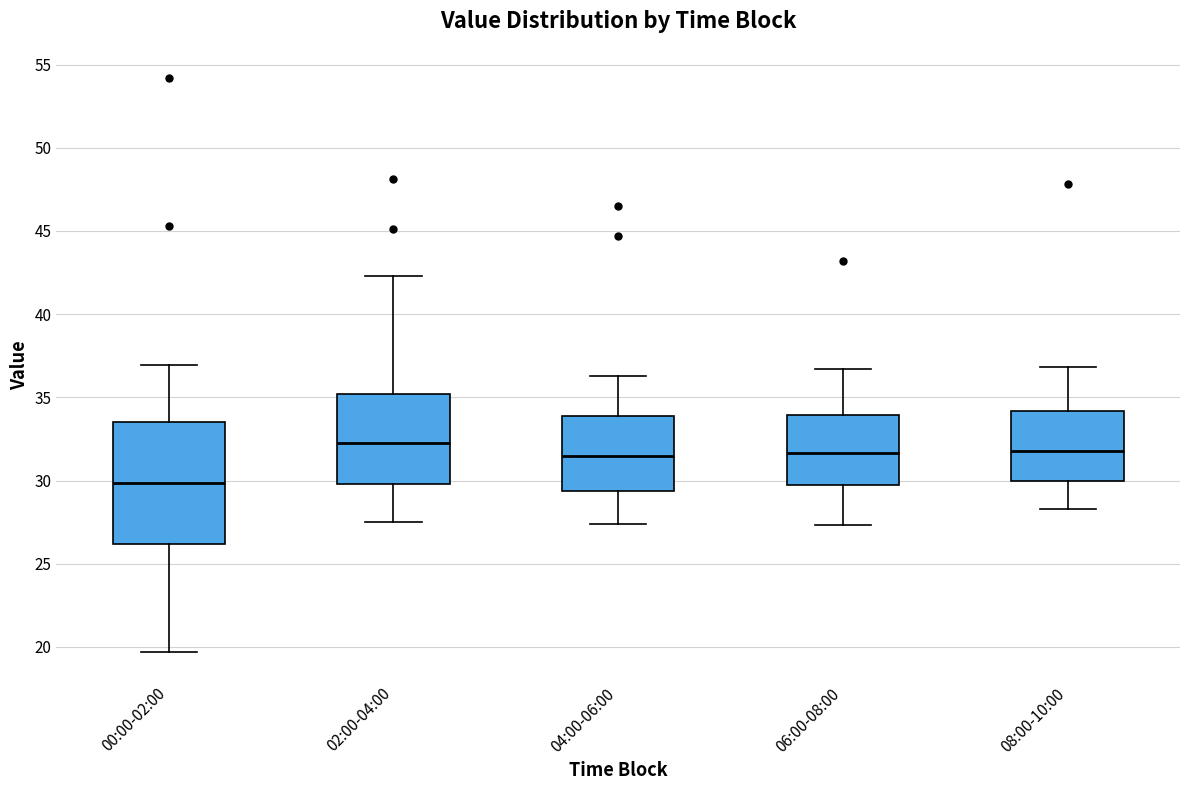

Where does the median line of the box for 04:00-06:00 sit on the y-axis? The values are not printed on the chart, so give them approximately, as read against the axis.

31.5